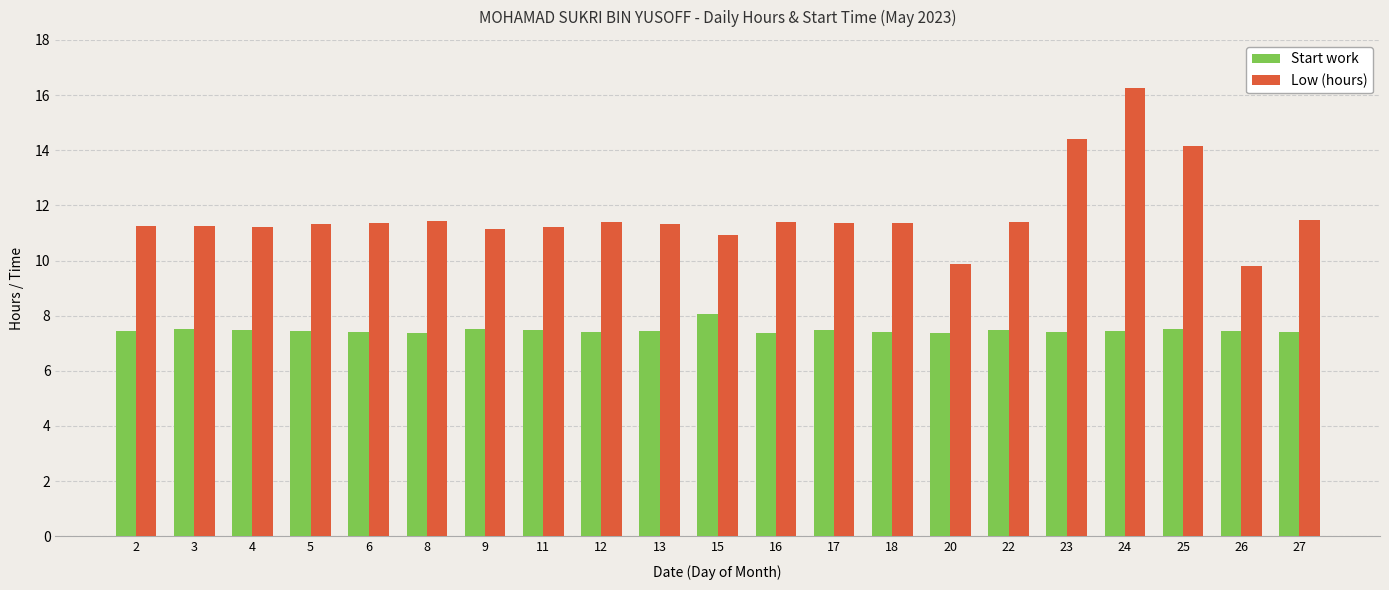

What is the sum of the Low (hours) values at 4 and 9?

22.3